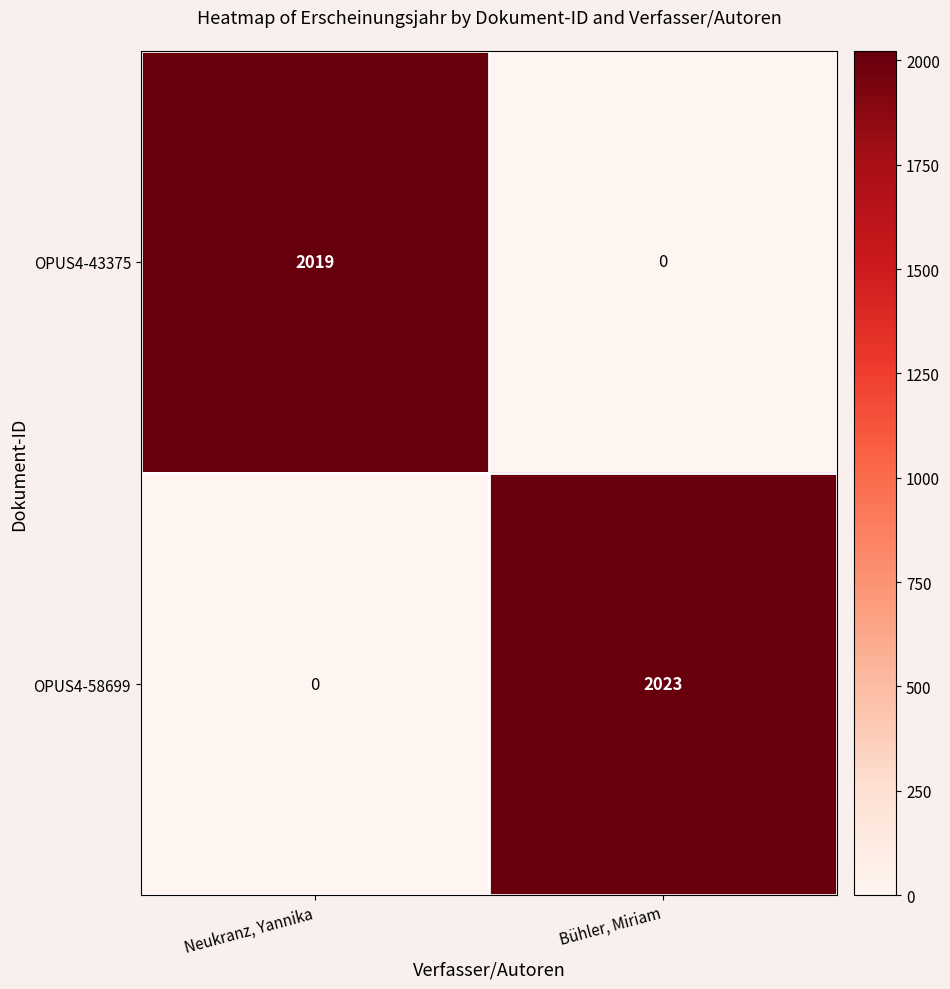

Between Neukranz, Yannika and Bühler, Miriam, which series saw the biggest shift?

OPUS4-58699